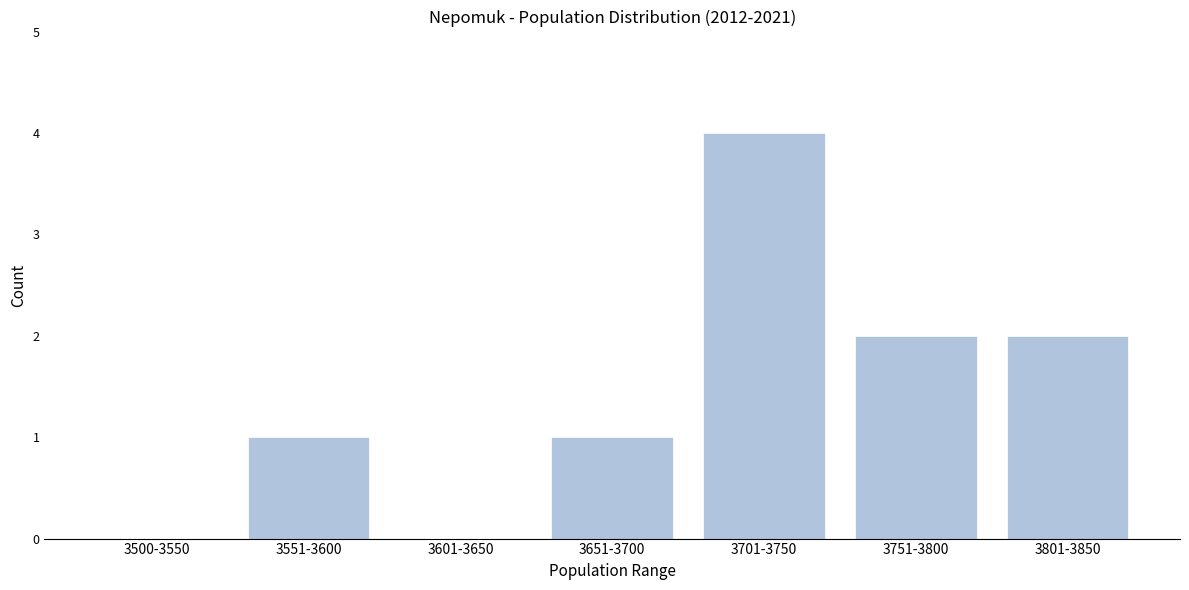

Reading left to right, what are all the values shown in this chart?

3500-3550=0	3551-3600=1	3601-3650=0	3651-3700=1	3701-3750=4	3751-3800=2	3801-3850=2